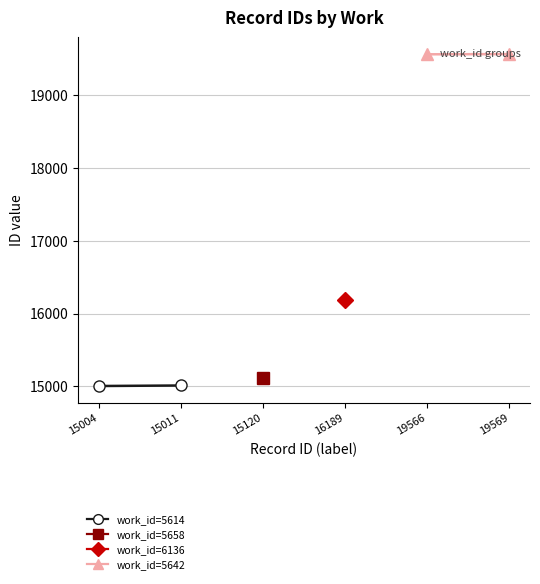

How many lines are shown in the chart?

2